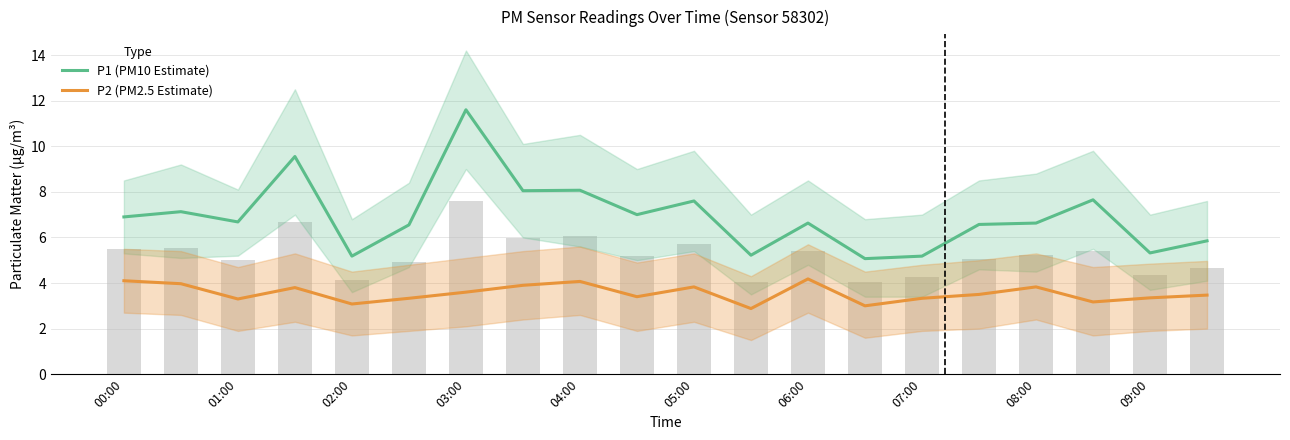

What position from the left is 08:00?

17